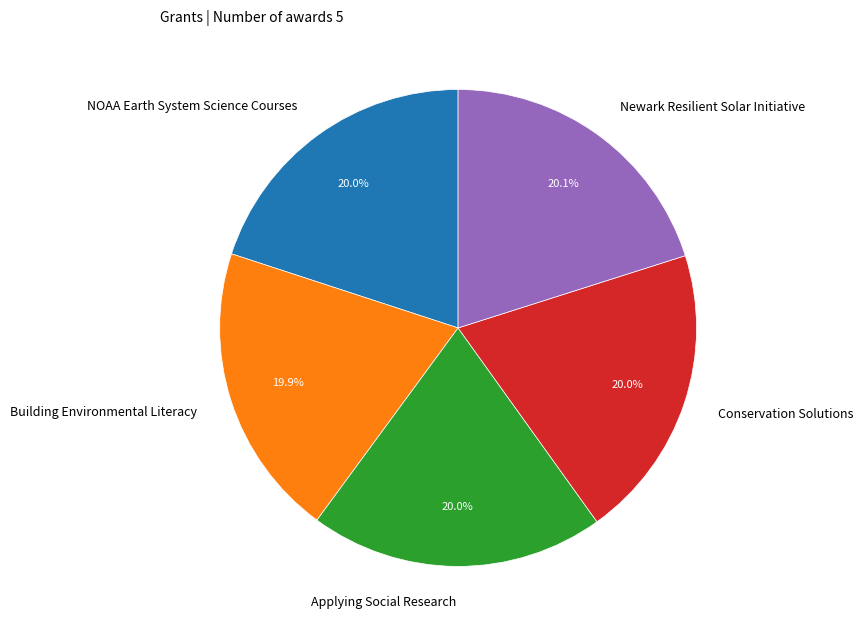

What percentage is NOT represented by Building Environmental Literacy?

80.1%